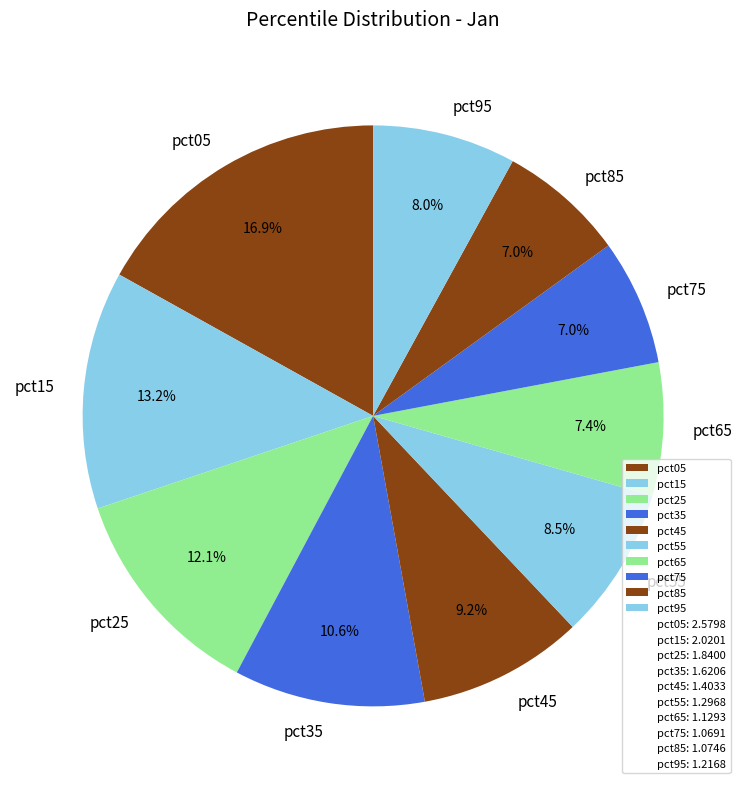

True or false: pct25 accounts for 12% of the total.

True